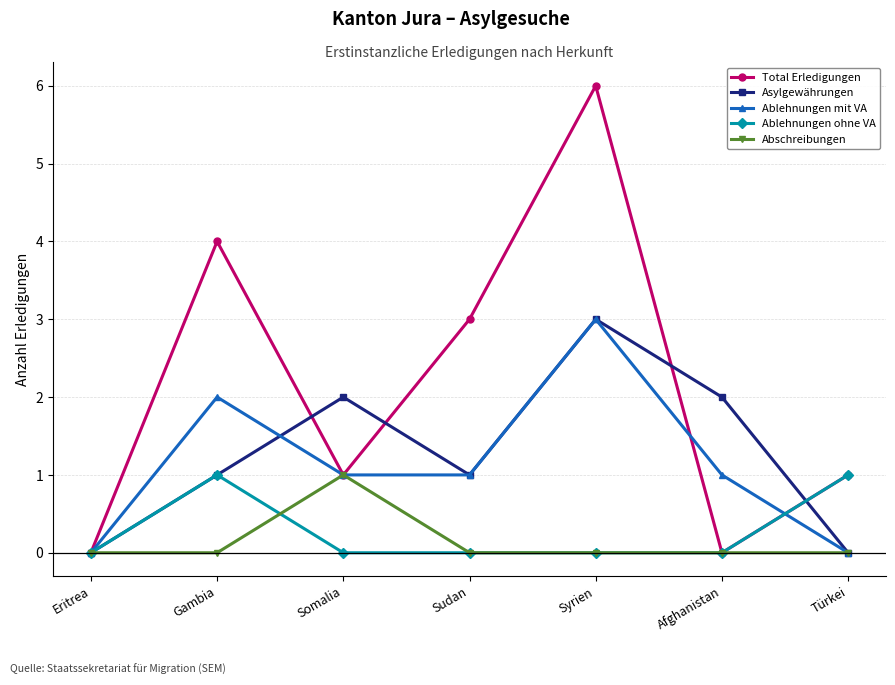

How many data points does each series have?

7